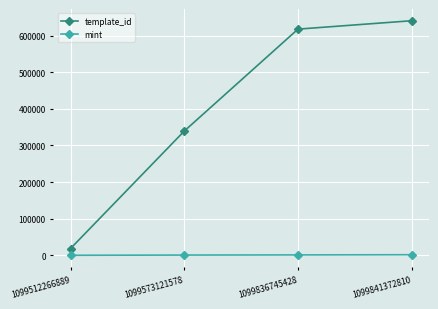

What is the value of the template_id point at the 1st from the left?

18581